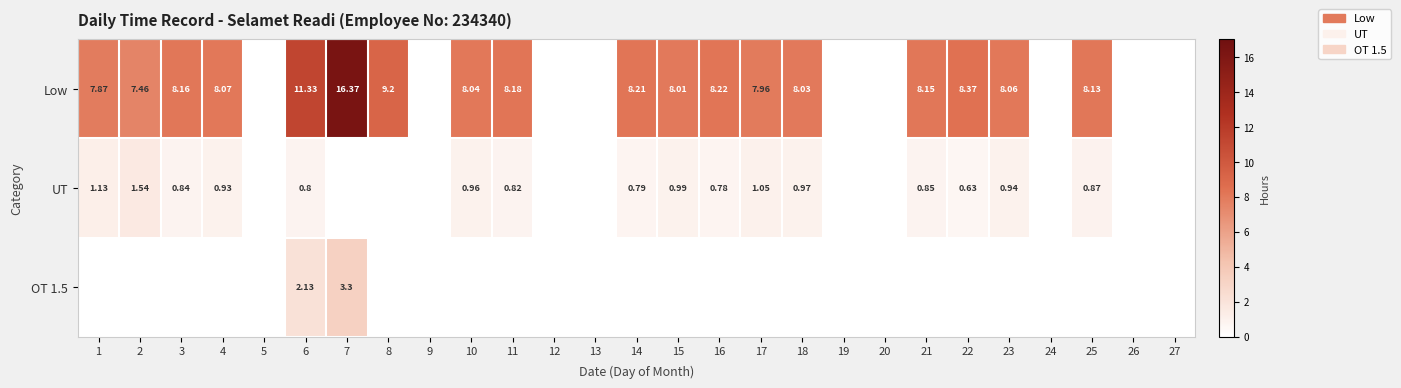

Which series has the widest spread of values?

Low